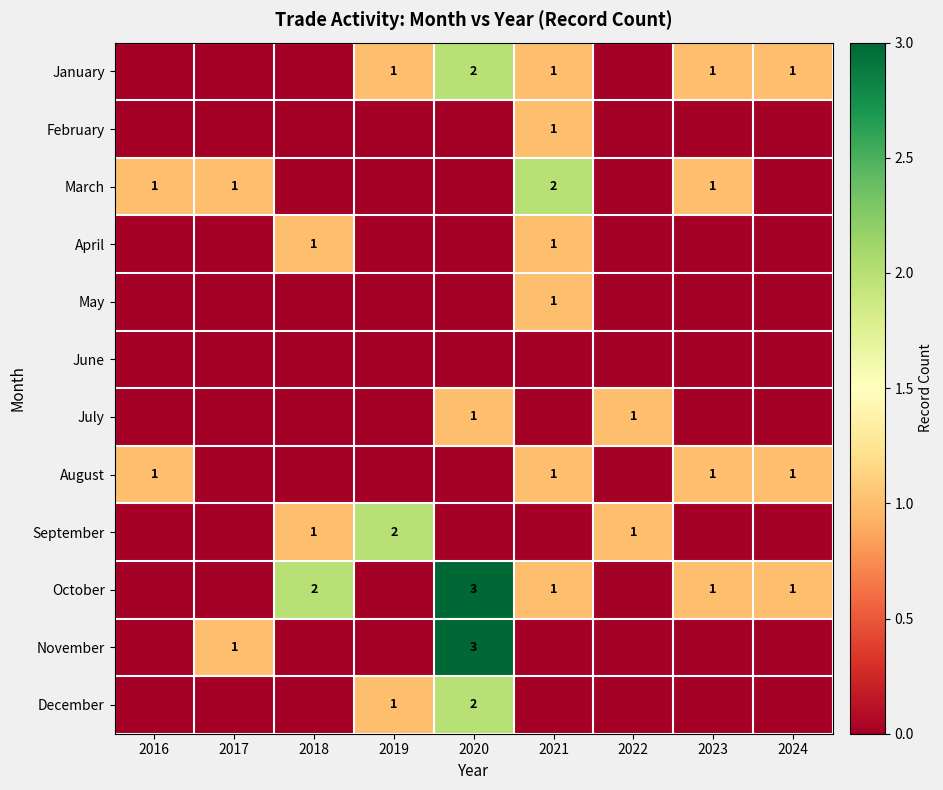

The value of March at 2016 is 0. True or false?

False